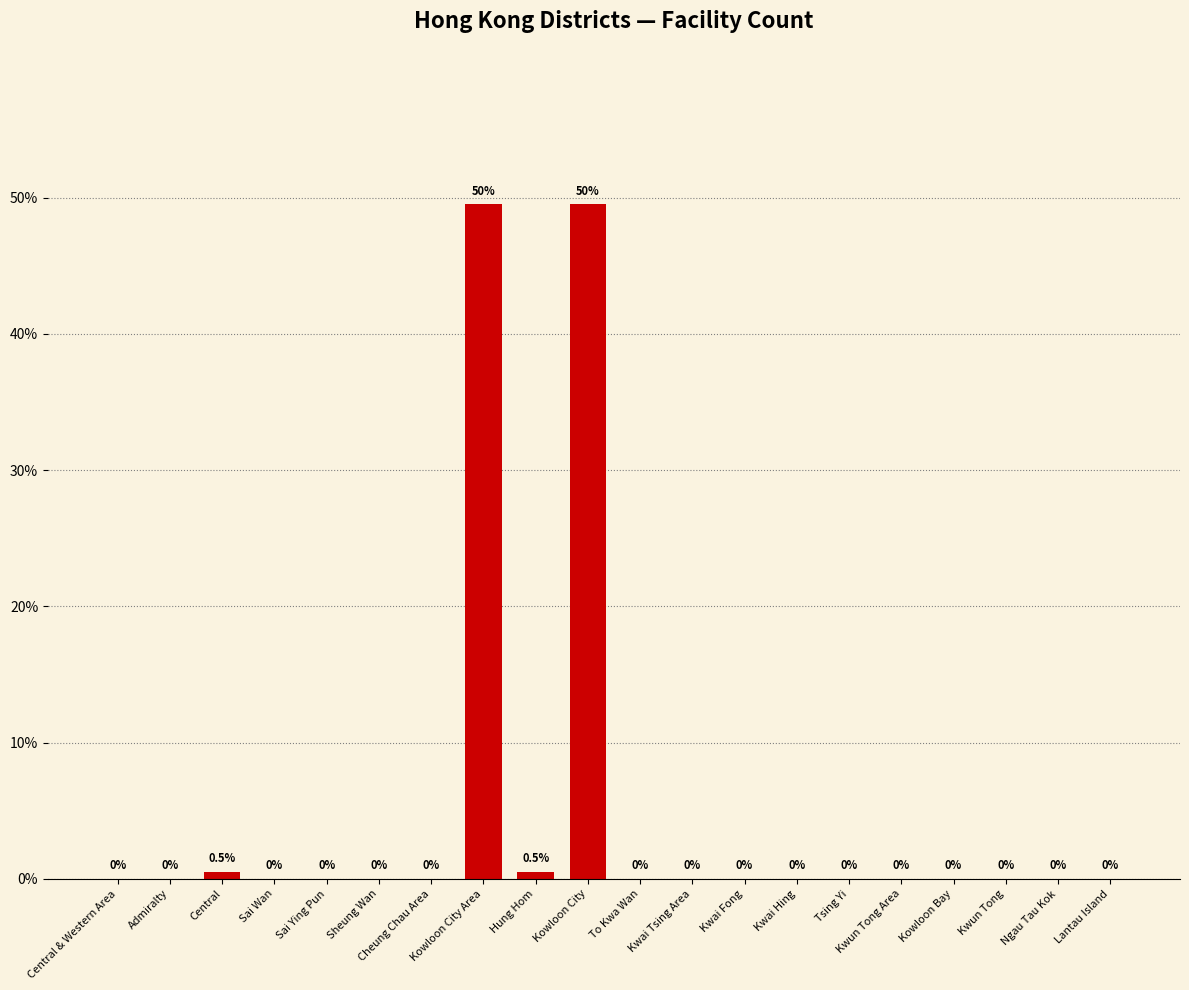

Are the bars grouped side by side (vs. stacked)?

No